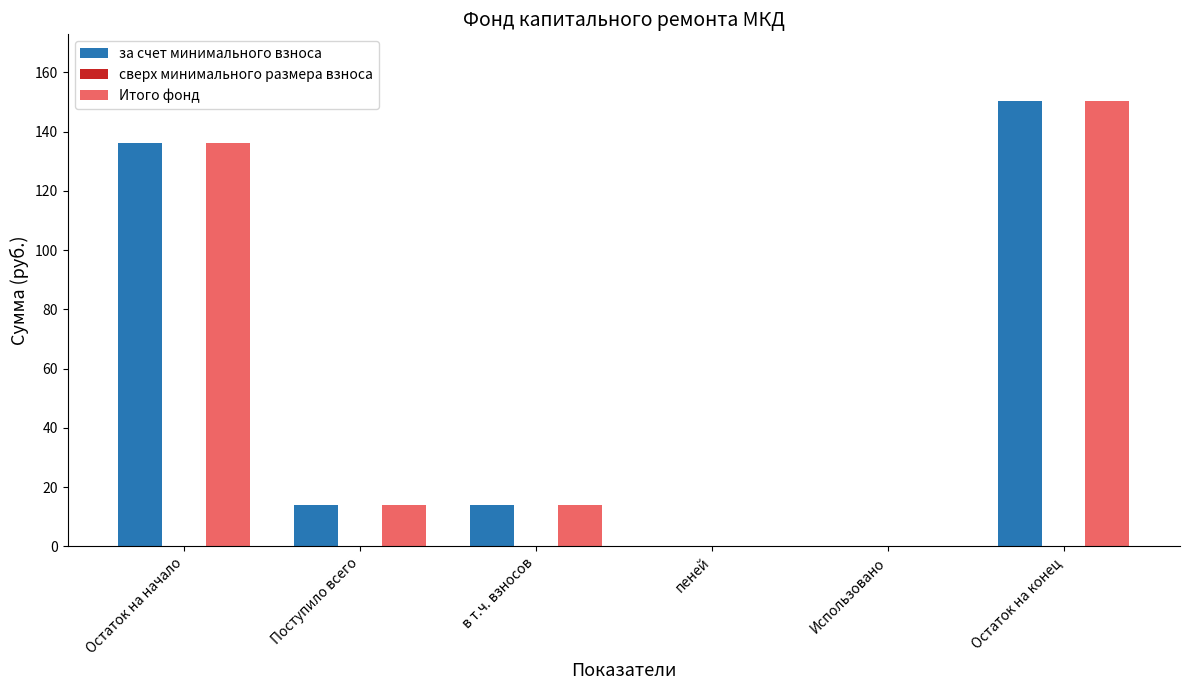

True or false: за счет минимального взноса has a value of 14.0 at Поступило всего.

True